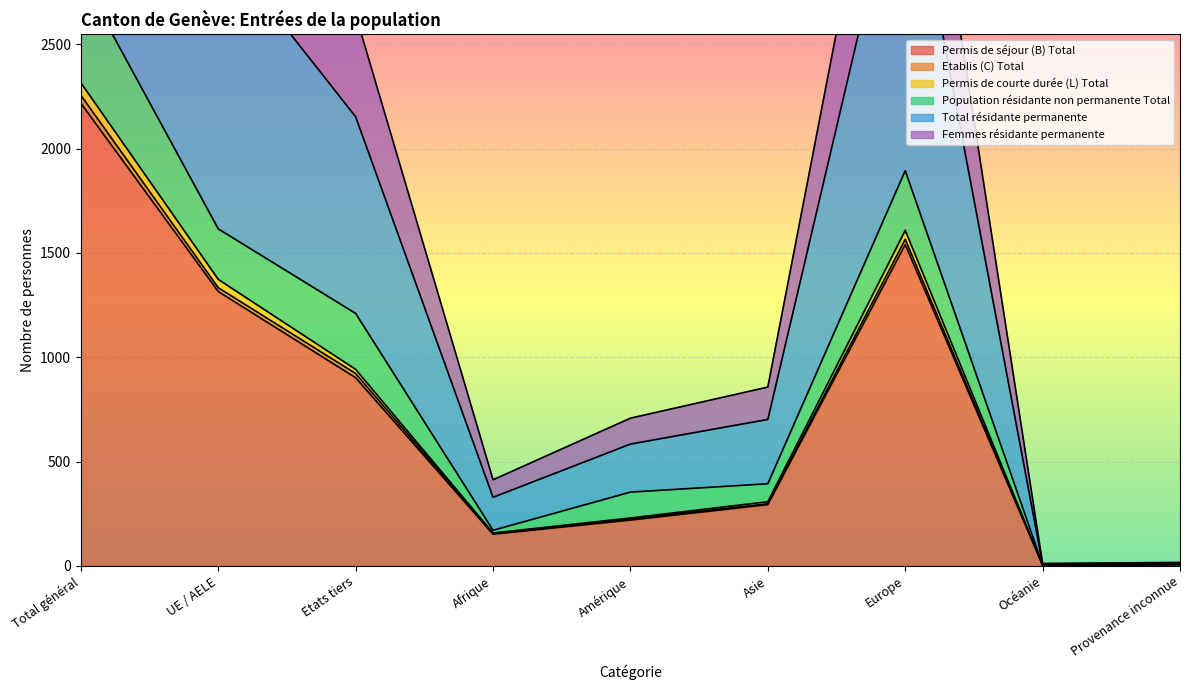

What is the value of the Total résidante permanente point at the 5th from the left?

226